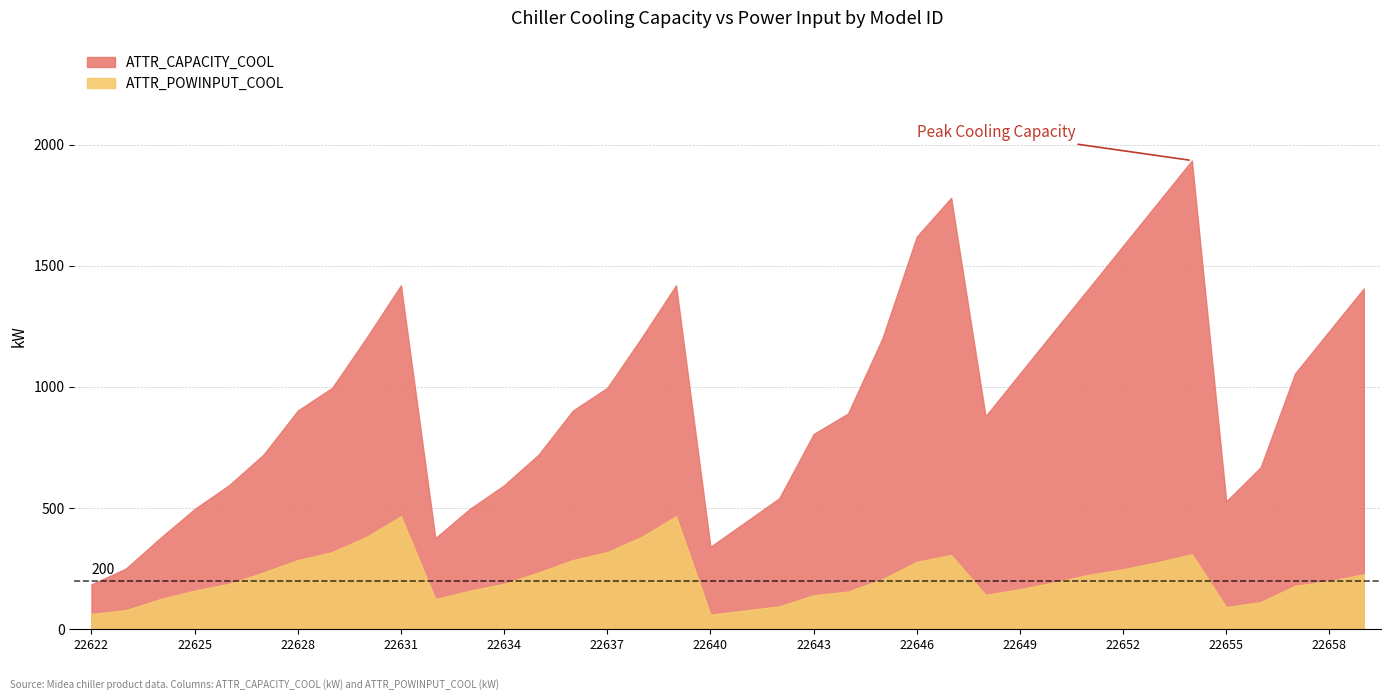

Where is the first local maximum for ATTR_POWINPUT_COOL?

22631